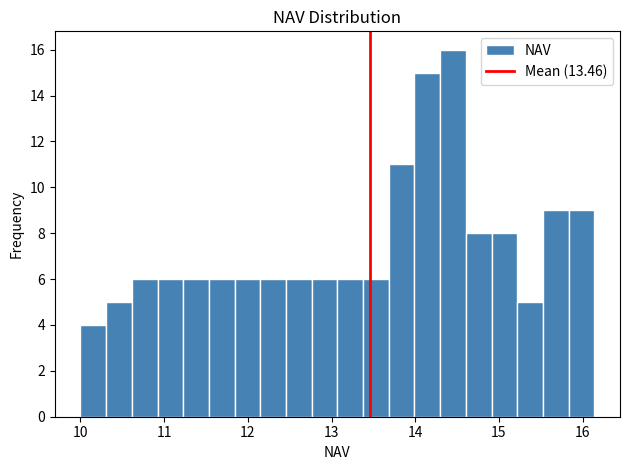

Read against the x-axis, roughly where is the centre of the tallest bar?

14.5